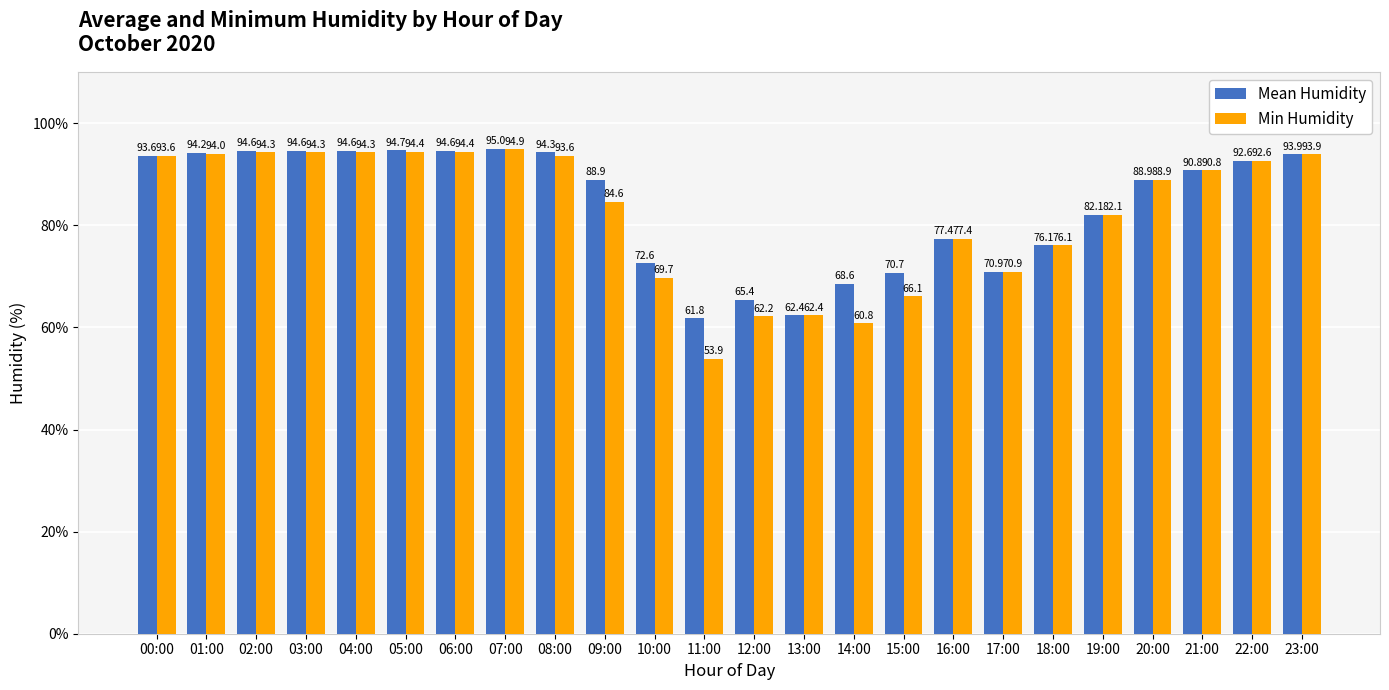

What is the value of the Mean Humidity bar at the 18th from the left?

70.9